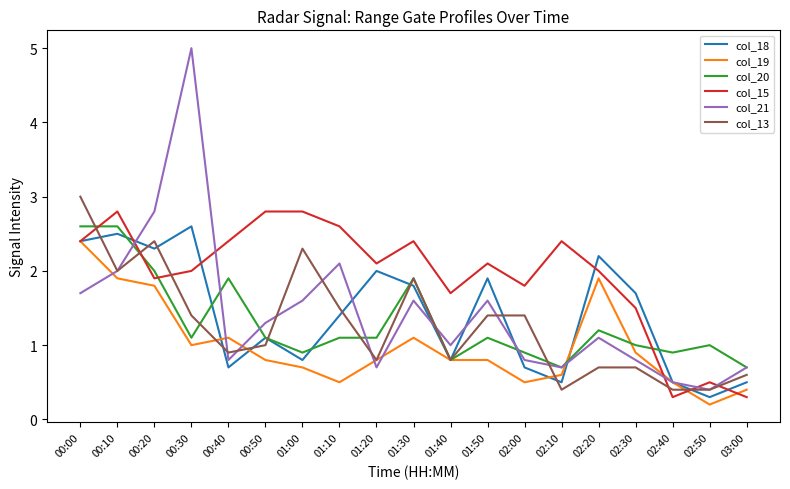

What is the difference between the maximum and minimum values in the col_21 series?

4.6